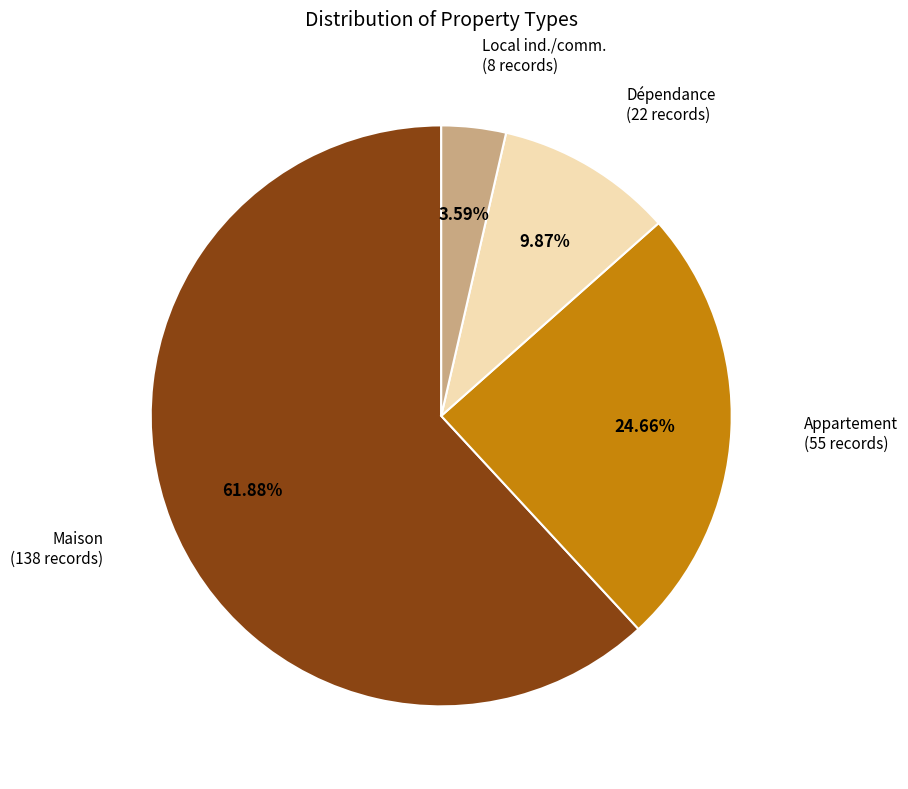

Is there any slice that represents more than half of the pie?

Yes